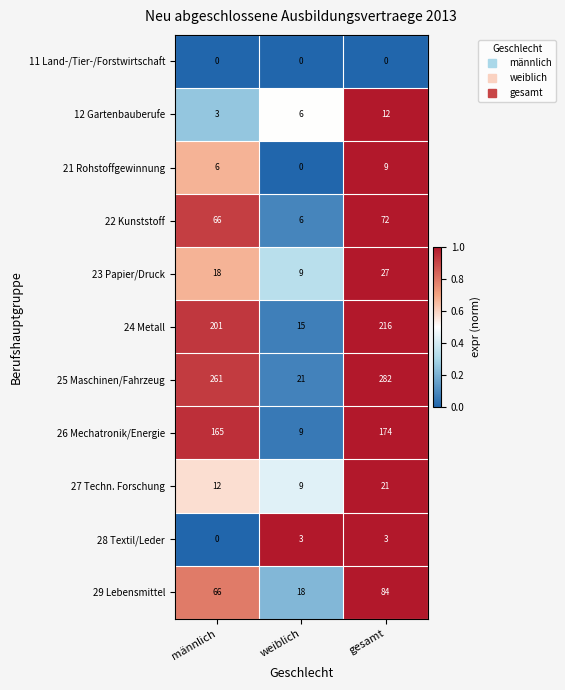

Between weiblich and gesamt, which series saw the biggest shift?

25 Maschinen/Fahrzeug